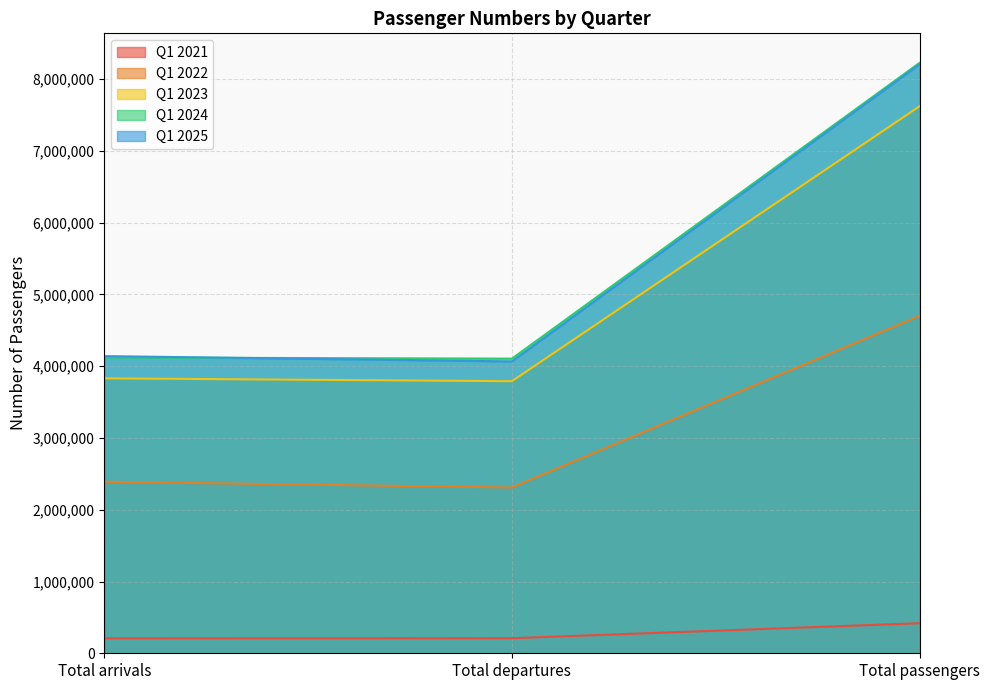

Which category has the highest value in the Q1 2023 series?

Total passengers